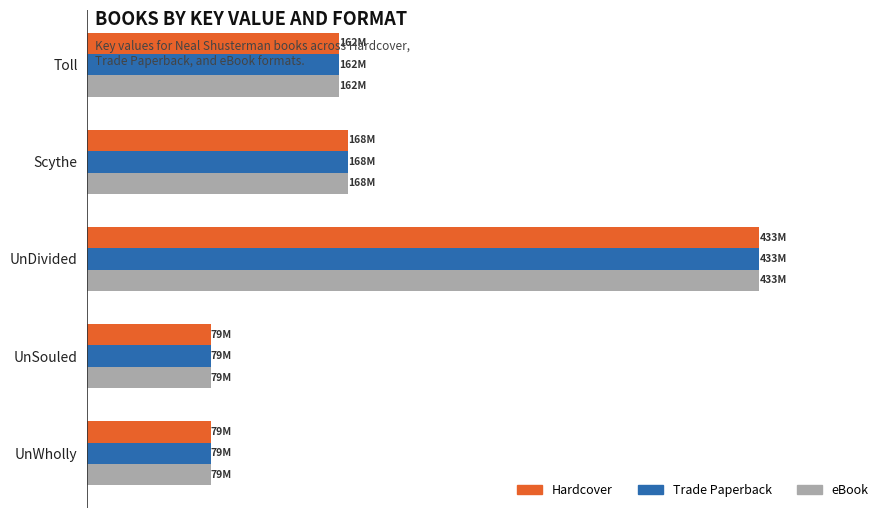

Which series has the widest spread of values?

Hardcover